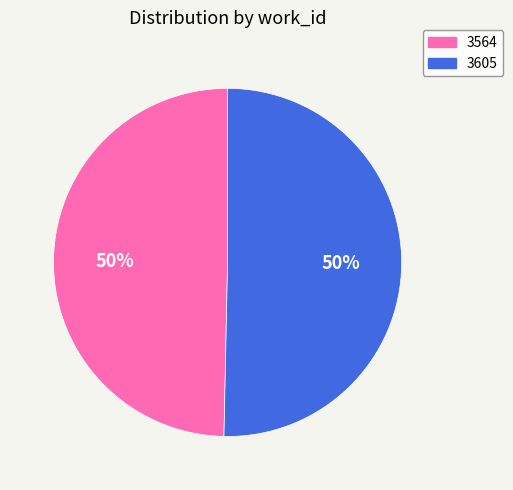

What is the ratio of the value at 3605 to the value at 3564?

1.0